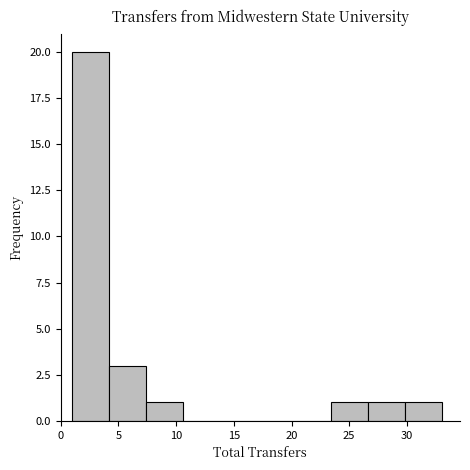

Reading left to right, transcribe this chart: for each bar, give the range it covers on the x-axis and its height. Neither the bar edges nor the heights are printed on the chart, so give them approximately, as read against the axes.

1.0 to 4.2: 20
4.2 to 7.4: 3
7.4 to 10.6: 1
10.6 to 13.8: 0
13.8 to 17.0: 0
17.0 to 20.2: 0
20.2 to 23.4: 0
23.4 to 26.6: 1
26.6 to 29.8: 1
29.8 to 33.0: 1